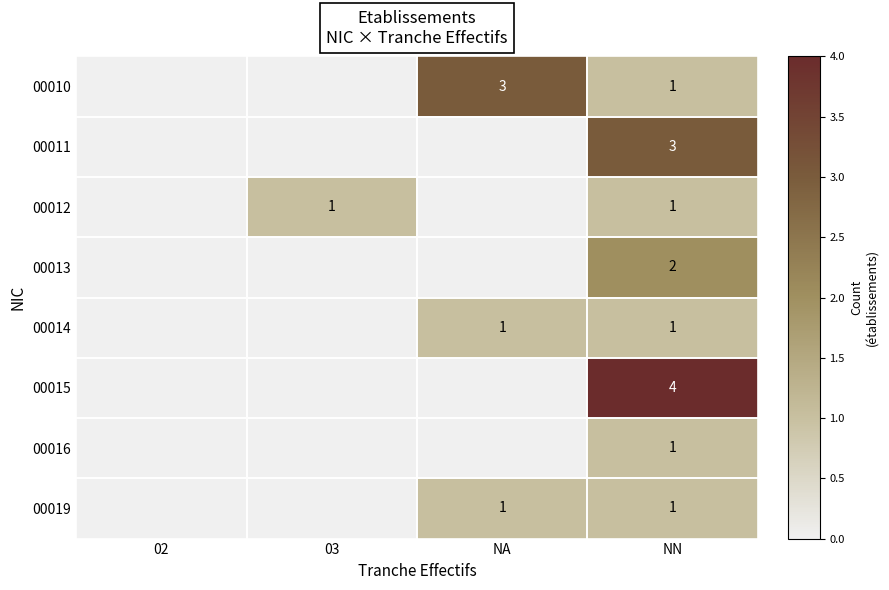

True or false: 00015 has a value of 5 at NN.

False